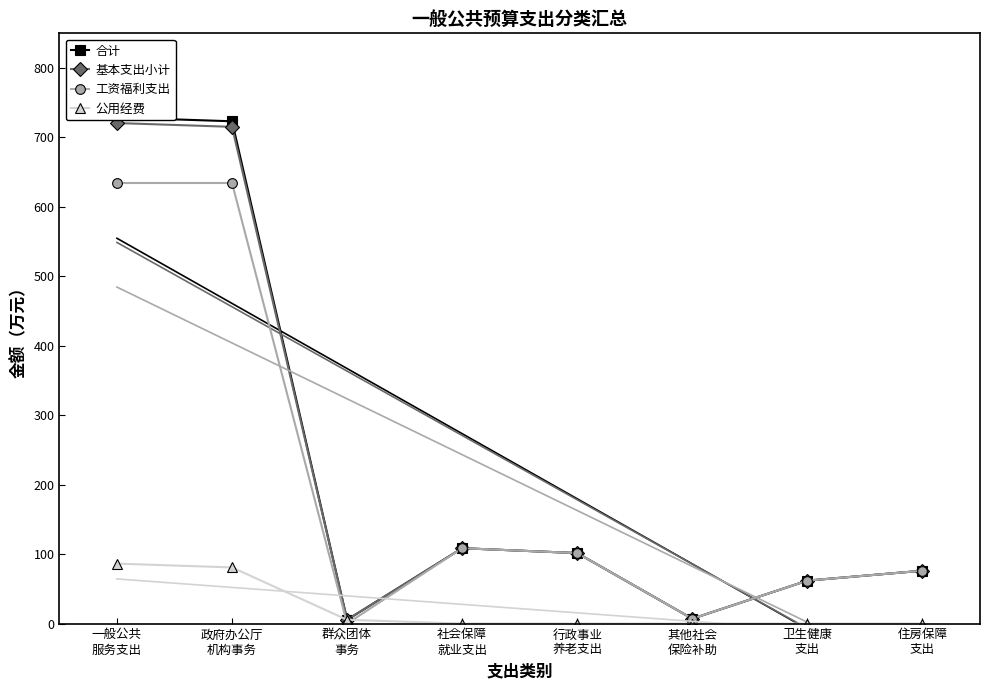

True or false: 基本支出小计 has a value of 1177.6 at 政府办公厅
机构事务.

False